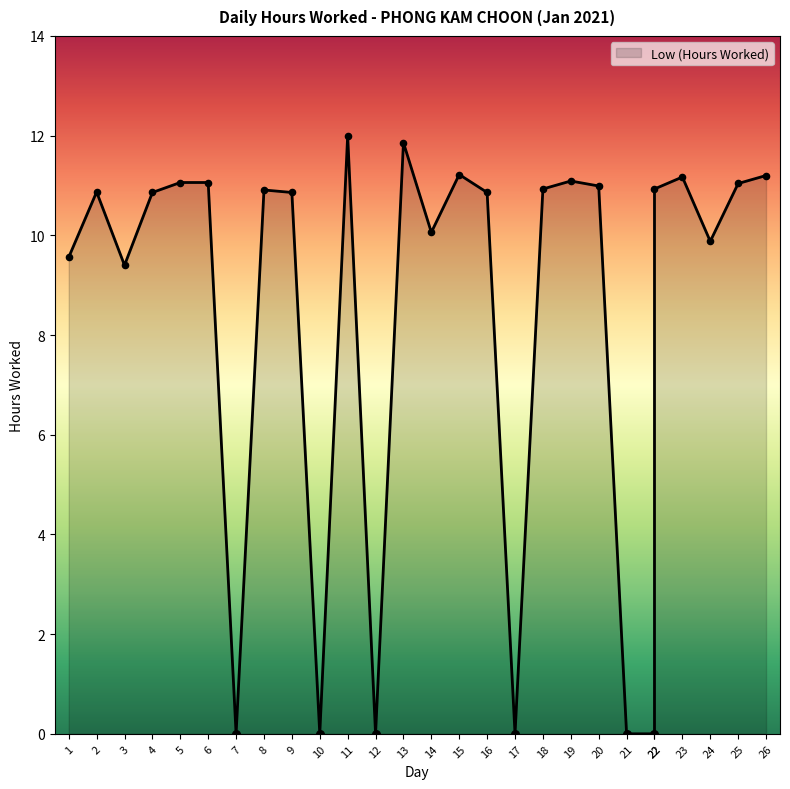

What is the ratio of the value at 5 to the value at 20?

1.0